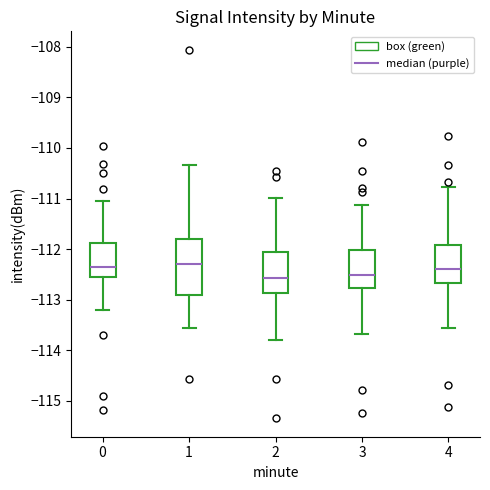

Where does the lower whisker of the box at x = 3 end on the y-axis? The values are not printed on the chart, so give them approximately, as read against the axis.

-113.7